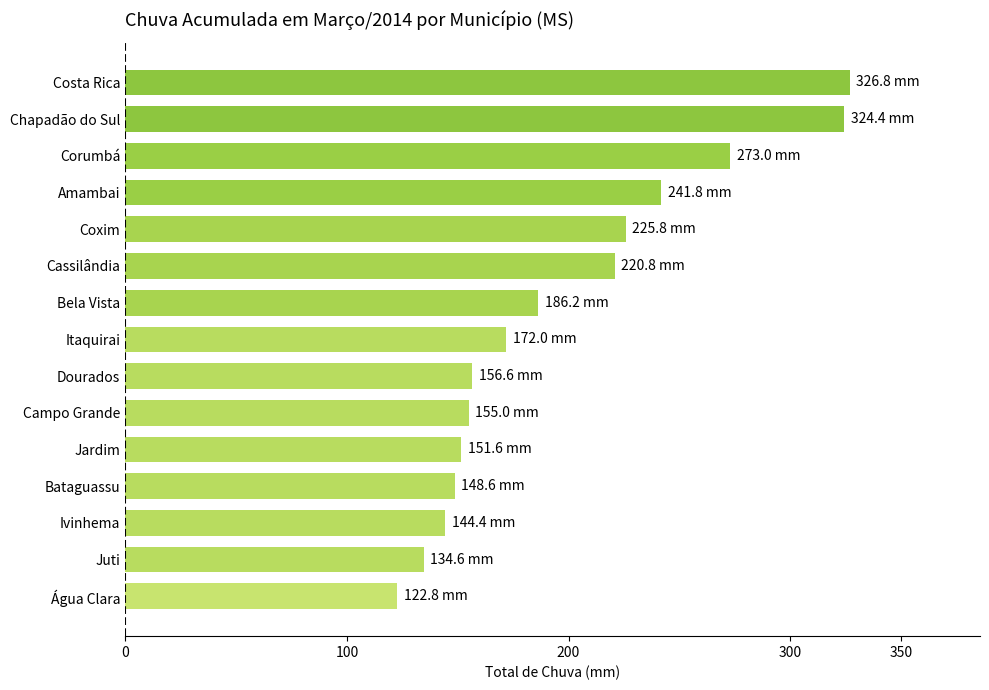

Approximately how many times larger is the value at Cassilândia compared to Campo Grande?

1.4